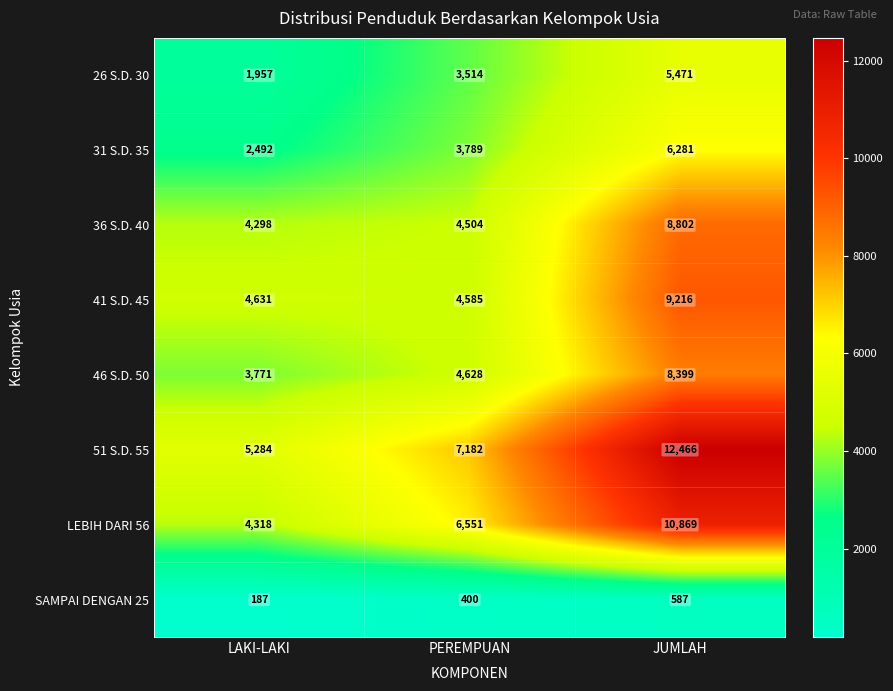

Which series has the largest range (max minus min)?

51 S.D. 55